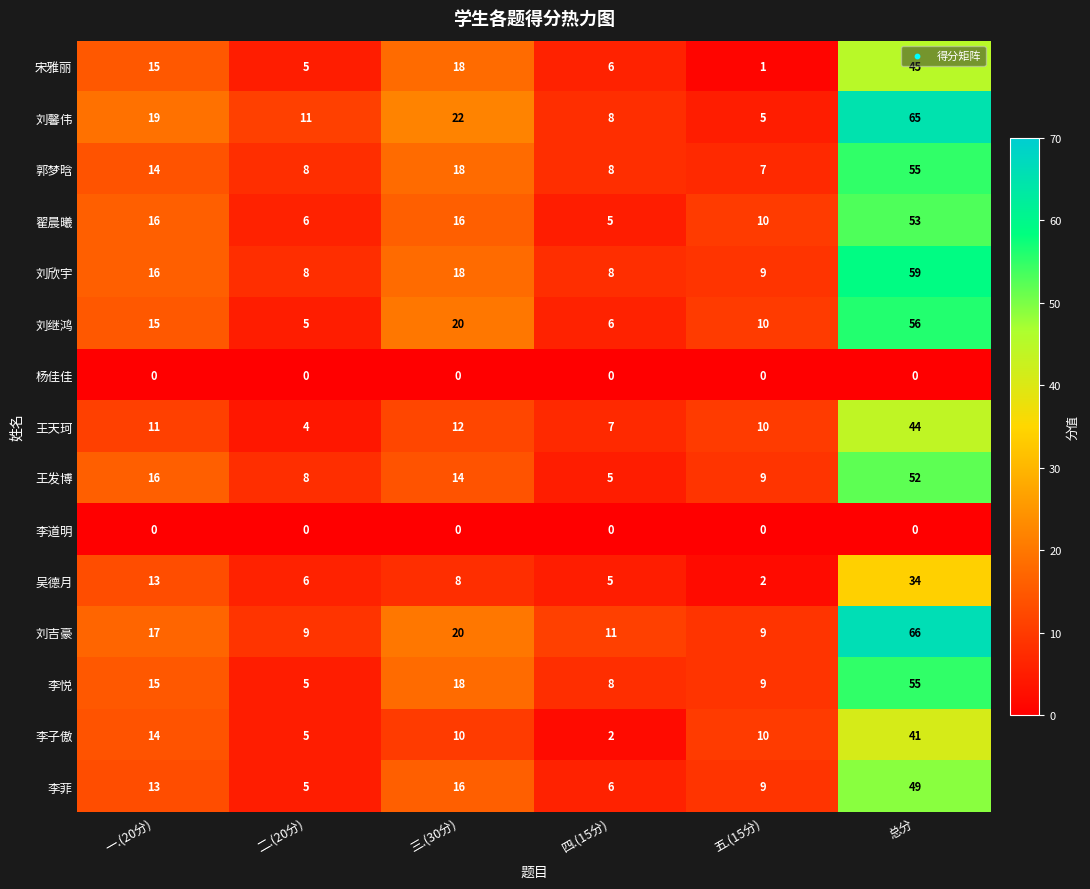

How many series are shown in this chart?

15